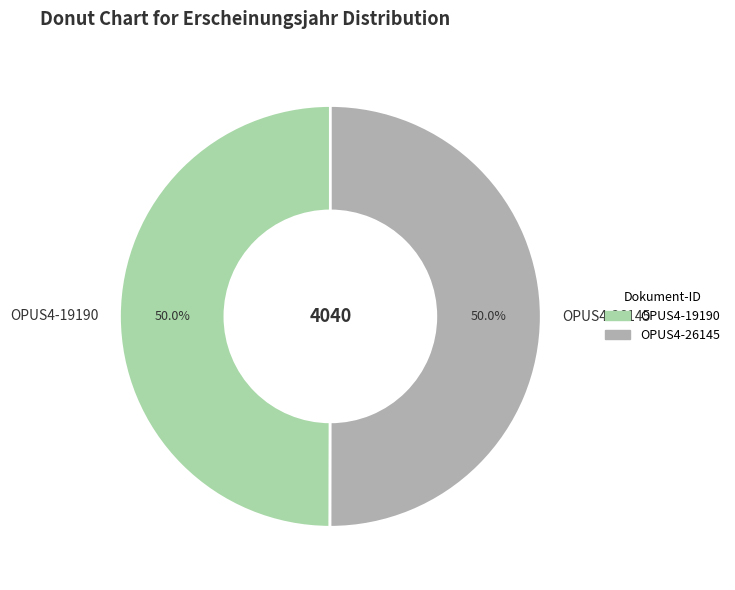

Count the number of slices in the pie.

2